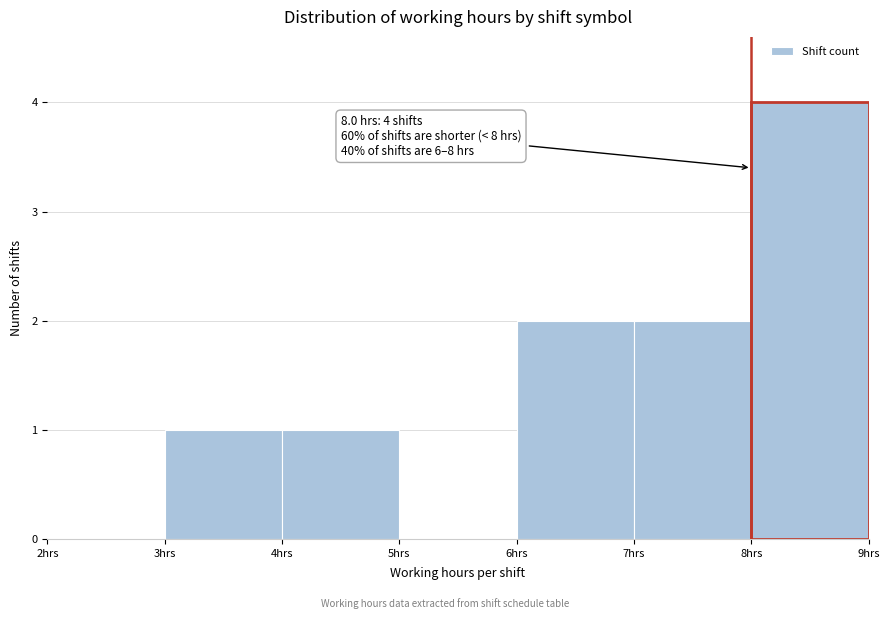

Which range on the x-axis has the tallest bar?

8 to 9